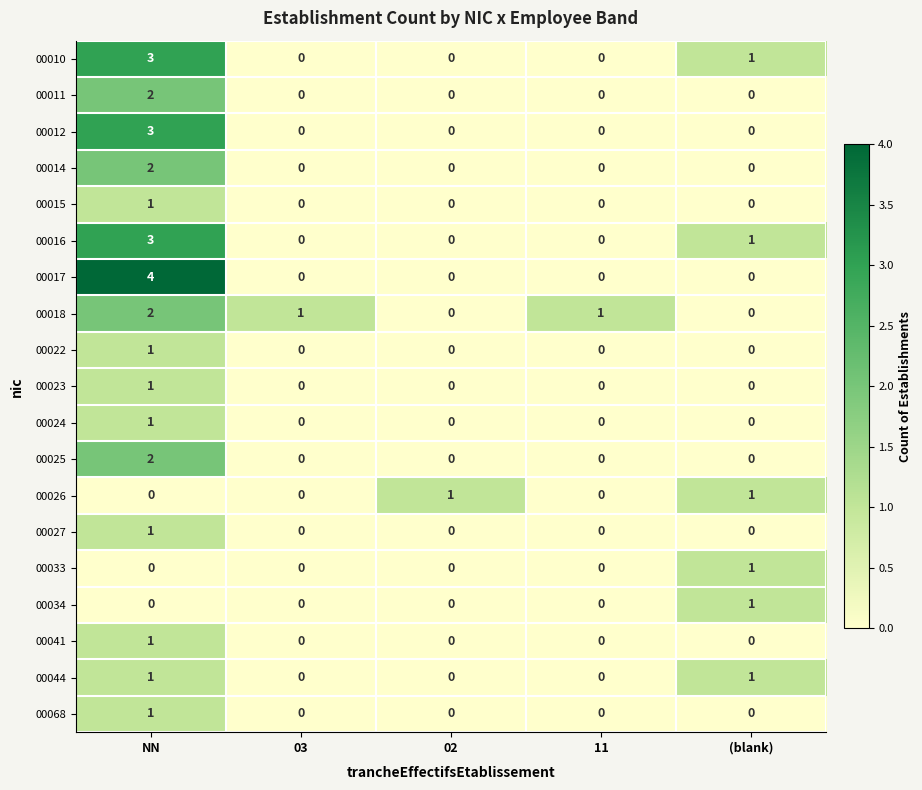

Is it true that 00017 equals 2 at NN?

False